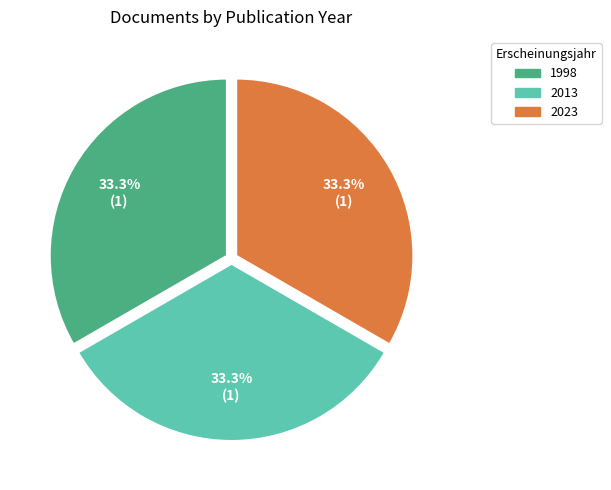

Is the sum of 2023 and 1998 greater than half?

Yes